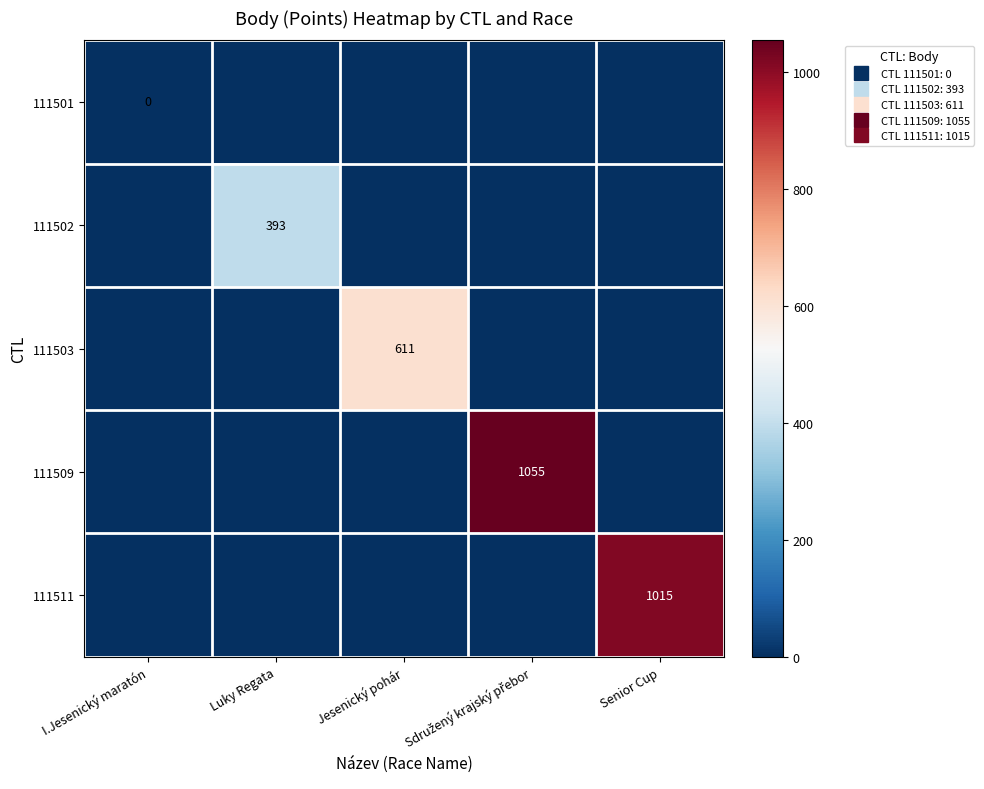

What is the total value across all series at Sdružený krajský přebor?

1055